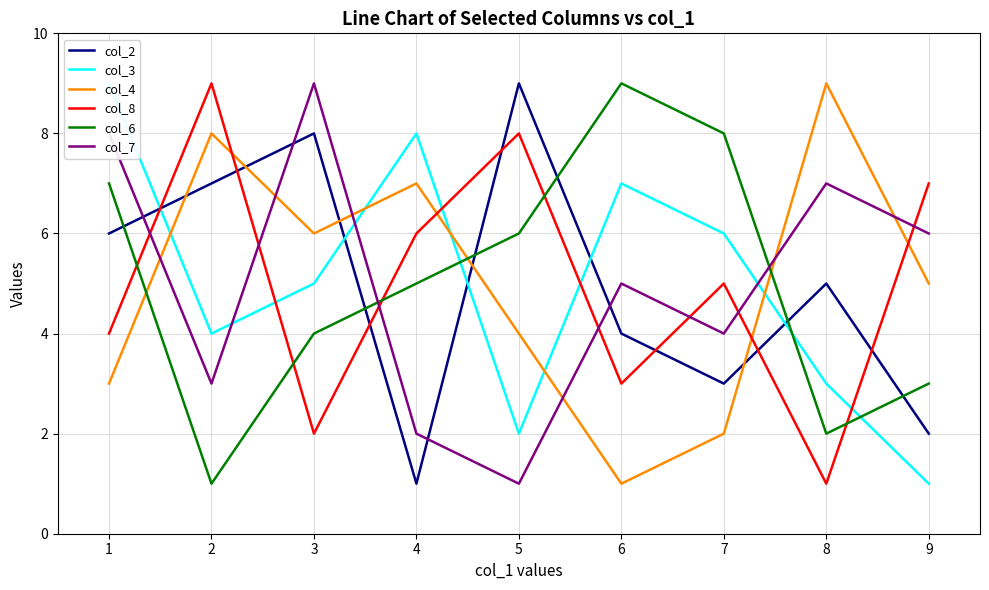

Reading left to right, extract all data points from this chart.

col_2: 6	7	8	1	9	4	3	5	2
col_3: 9	4	5	8	2	7	6	3	1
col_4: 3	8	6	7	4	1	2	9	5
col_8: 4	9	2	6	8	3	5	1	7
col_6: 7	1	4	5	6	9	8	2	3
col_7: 8	3	9	2	1	5	4	7	6